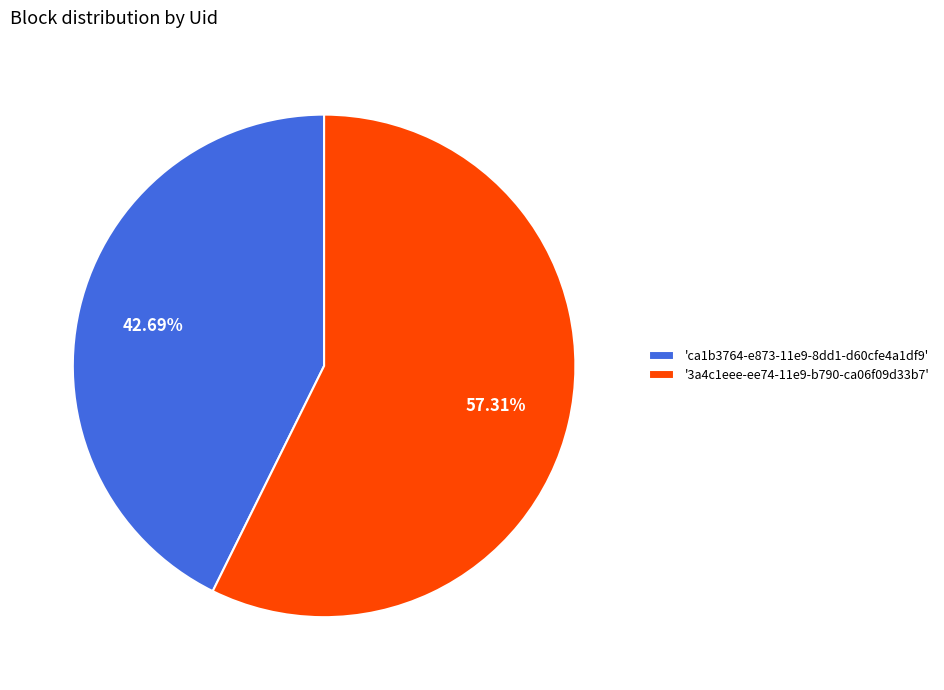

Combined, do '3a4c1eee-ee74-11e9-b790-ca06f09d33b7' and 'ca1b3764-e873-11e9-8dd1-d60cfe4a1df9' account for over 50%?

Yes